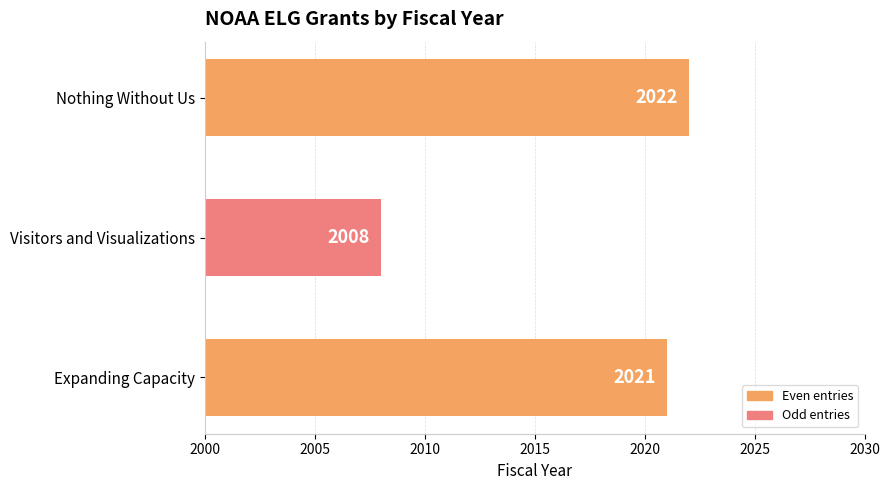

How many data points are less than 2021?

1